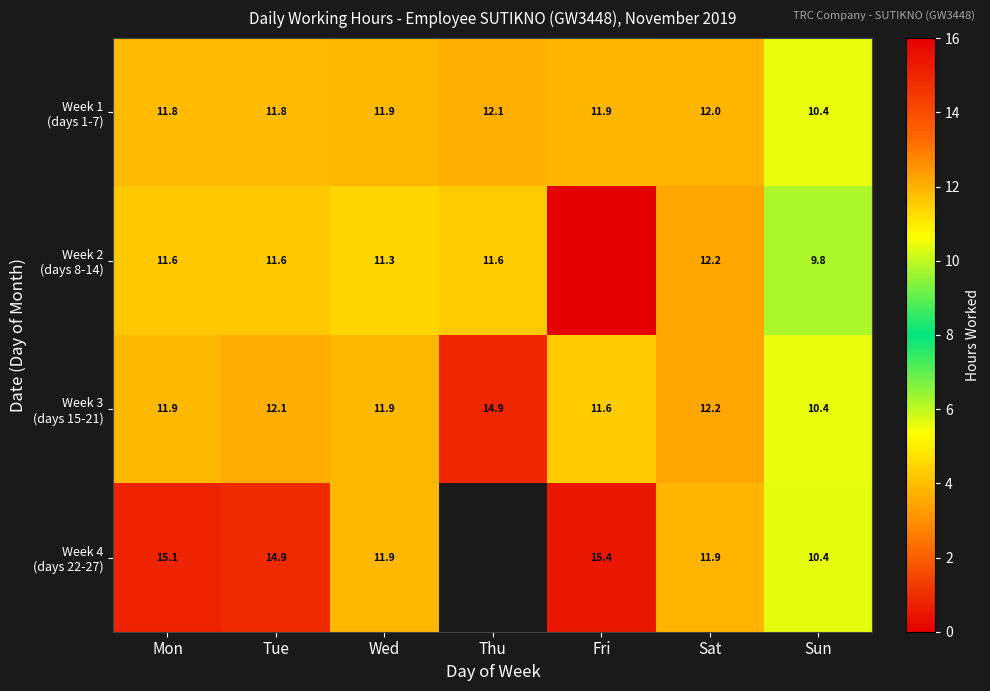

What is the sum of all Week 1 (days 1-7) values?

81.9